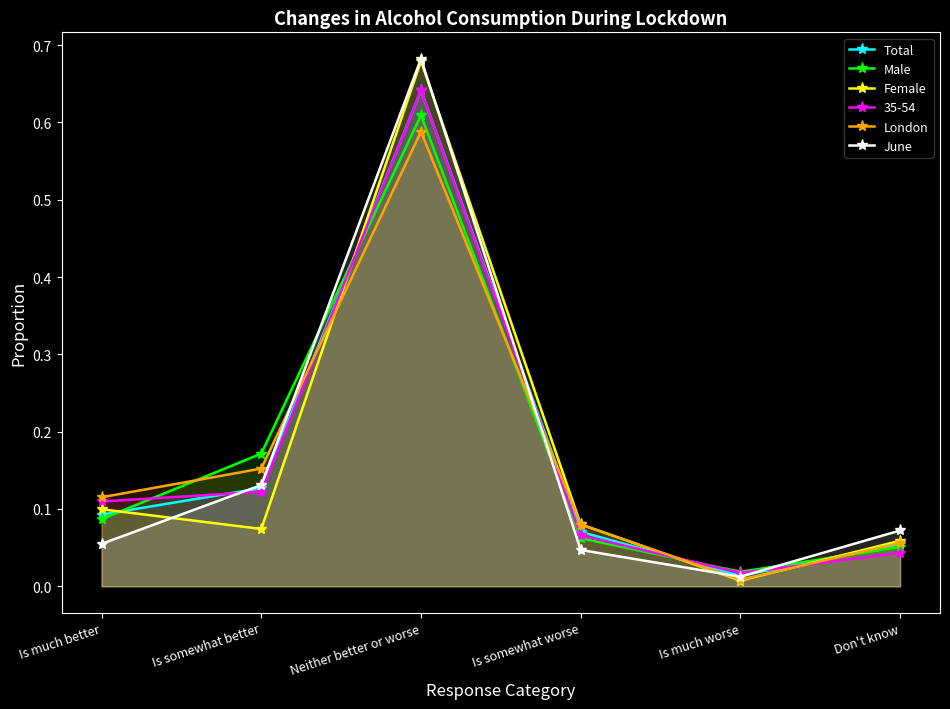

What is the label of the 1st point from the right?

Don't know